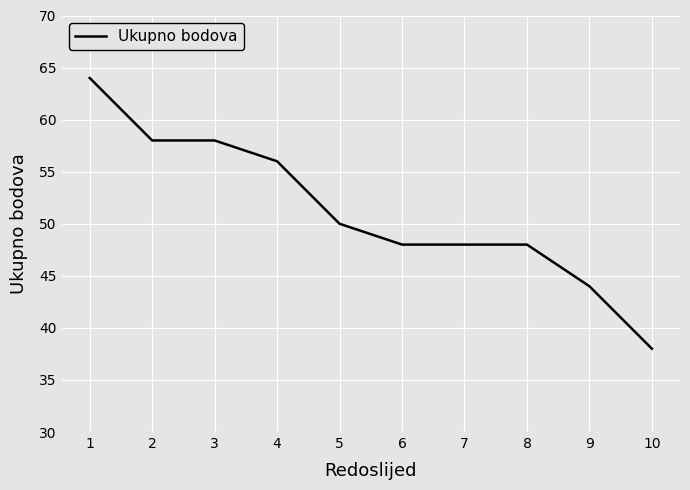

Reading left to right, transcribe all the data shown in this chart.

1=64	2=58	3=58	4=56	5=50	6=48	7=48	8=48	9=44	10=38